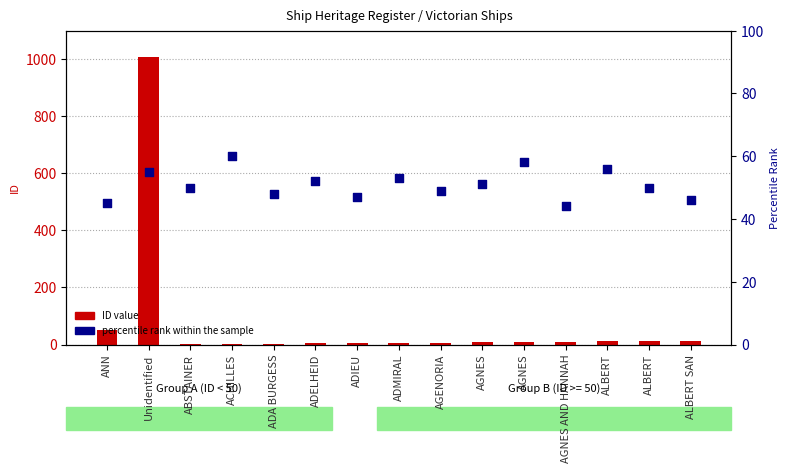

What are all the series names shown in the legend?

ID value, percentile rank within the sample